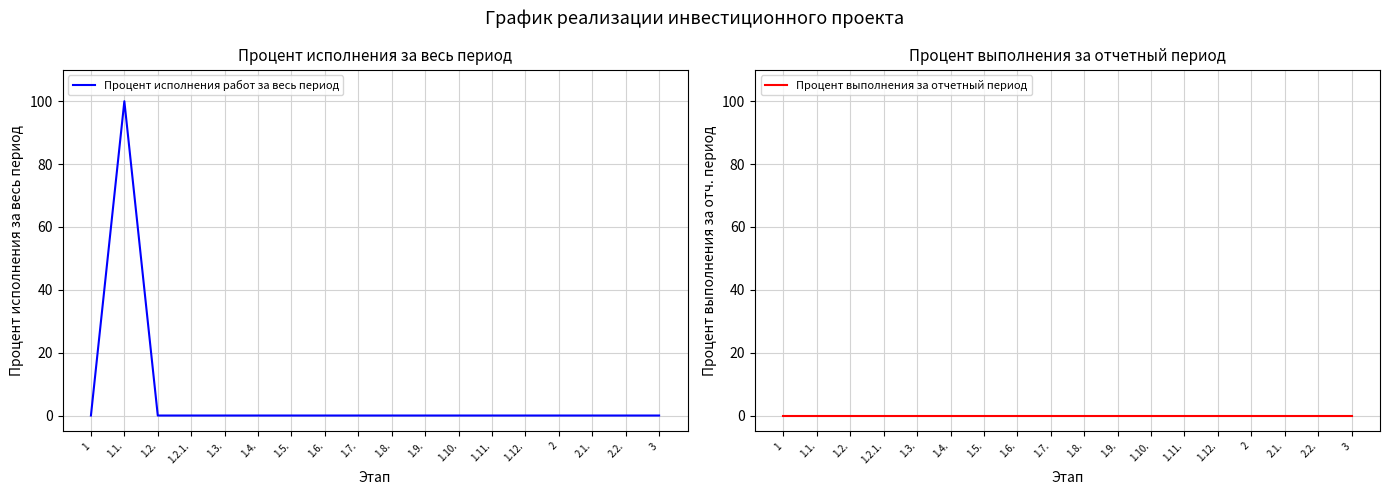

How many categories are shown in the chart?

18